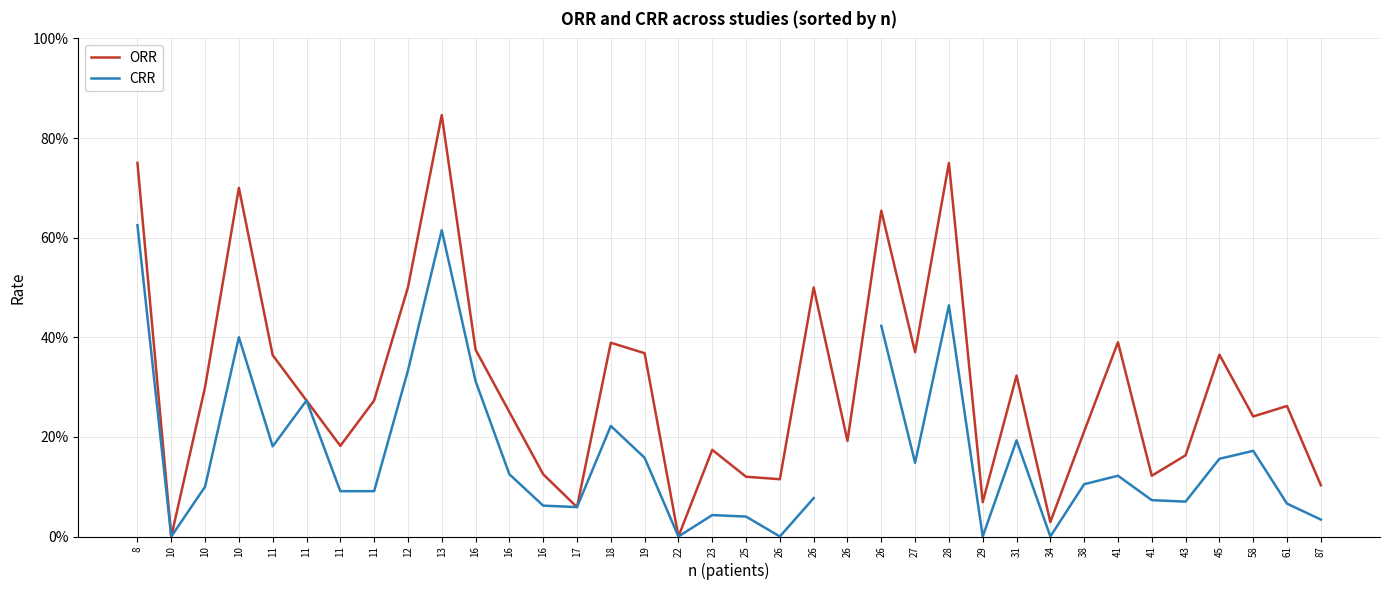

True or false: ORR and CRR intersect in this chart.

False